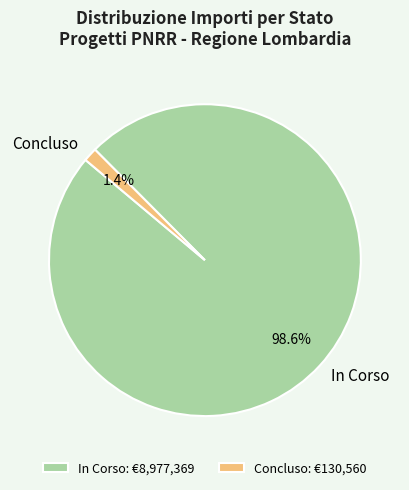

What portion of the pie excludes Concluso?

98.6%